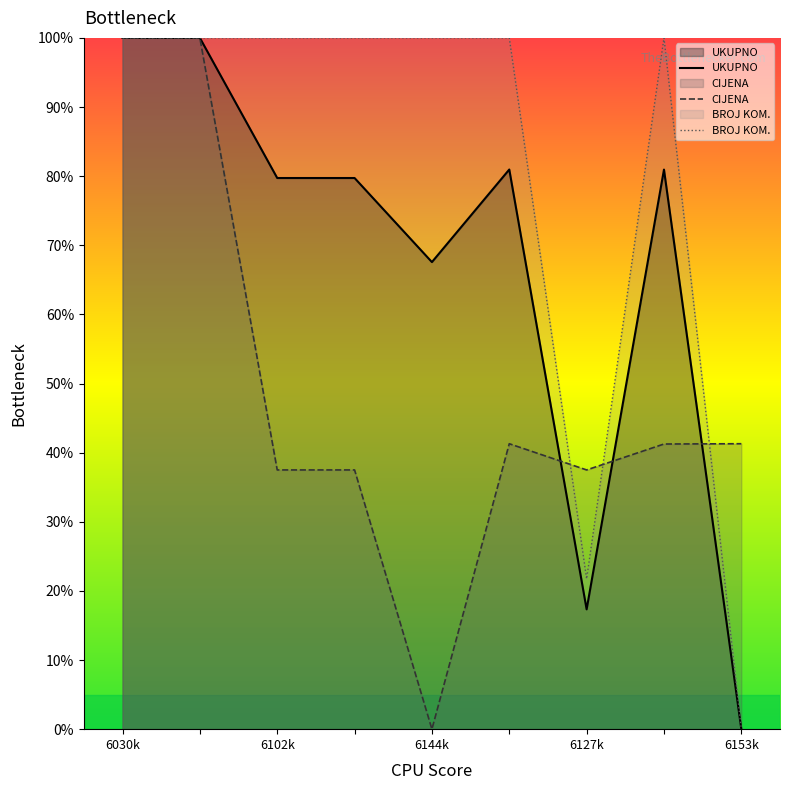

Where is BROJ KOM. nearest to the value 50?

6127k